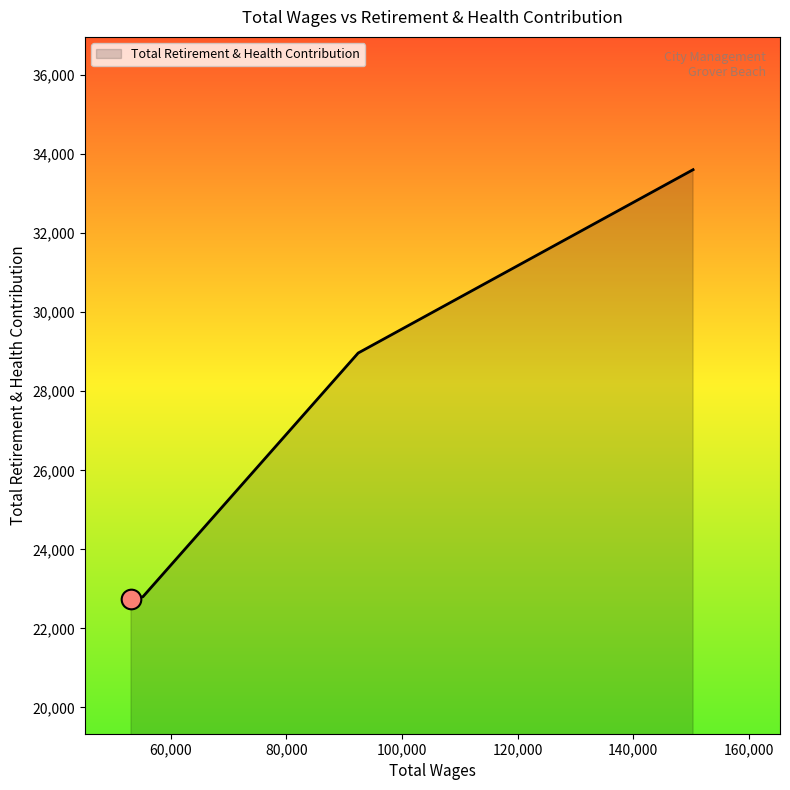

What is the difference between the maximum and minimum values?

10861